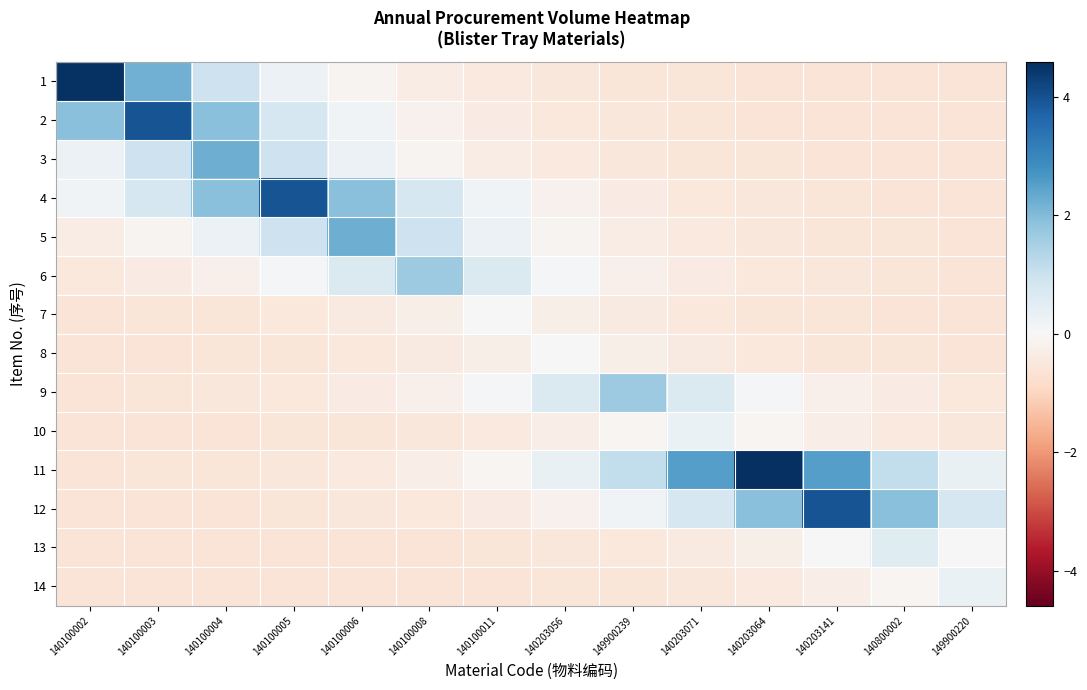

At which category is the sum across all series the highest?

140100003